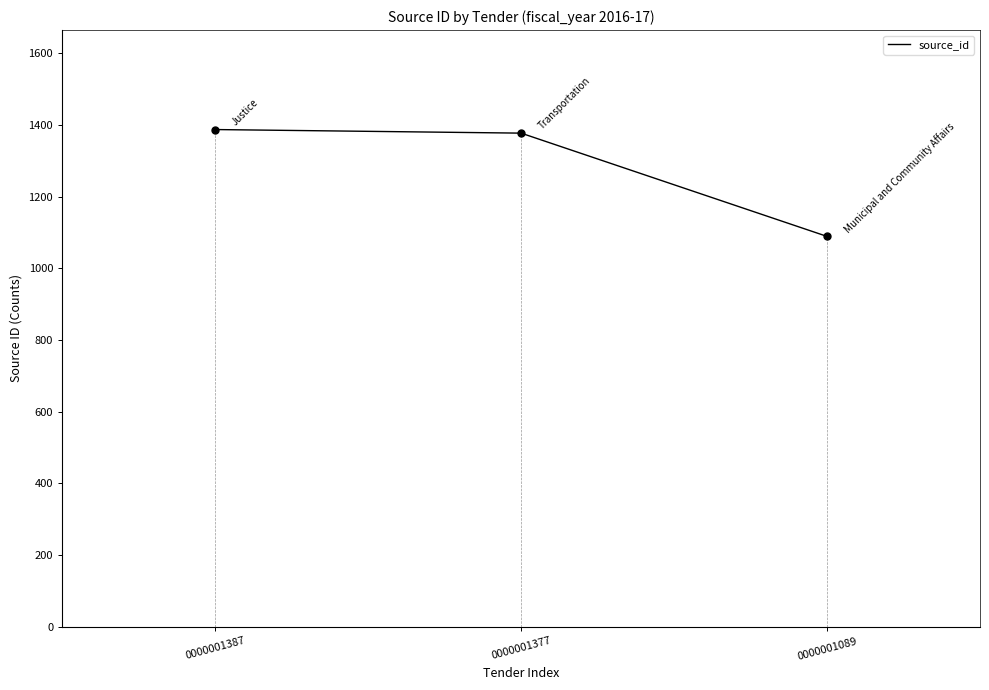

Approximately how many times larger is the value at 0000001377 compared to 0000001387?

1.0